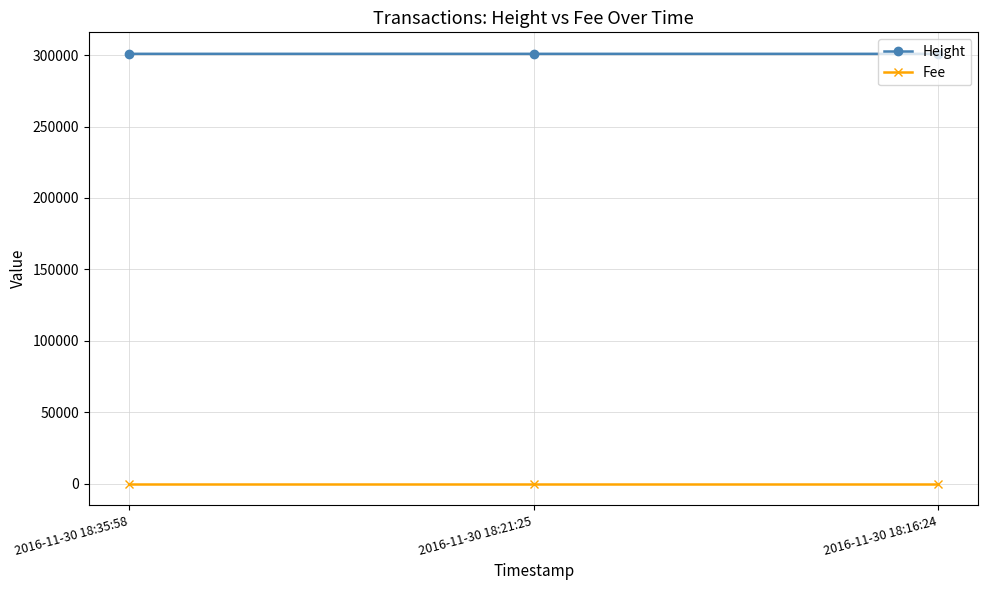

What is the label of the 3rd point from the left?

2016-11-30 18:16:24